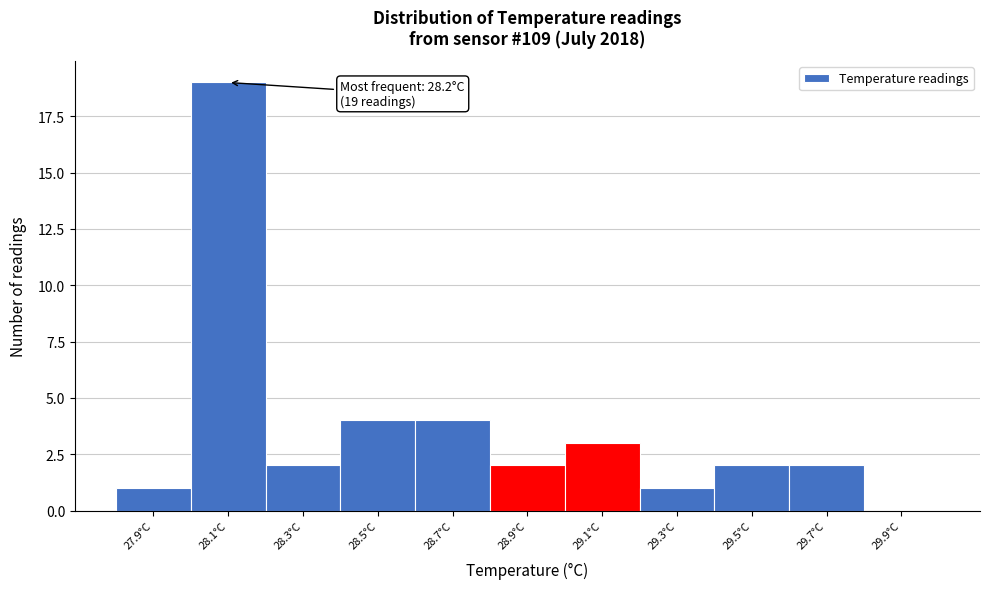

Reading left to right, transcribe all the data shown in this chart.

27.9°C=1	28.1°C=19	28.3°C=2	28.5°C=4	28.7°C=4	28.9°C=2	29.1°C=3	29.3°C=1	29.5°C=2	29.7°C=2	29.9°C=0